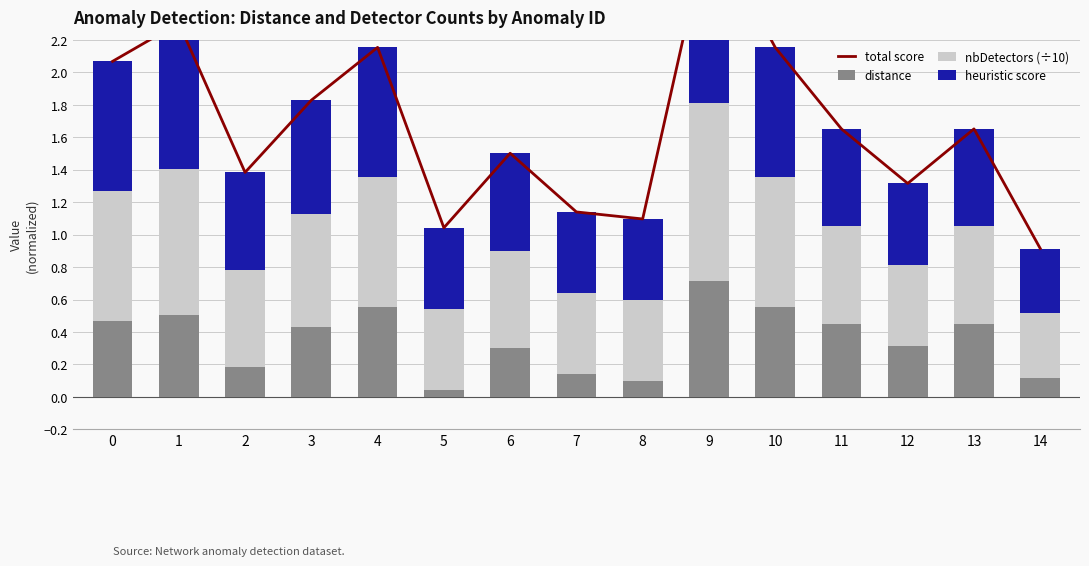

What is the value of the total score bar at the 7th from the left?

1.5